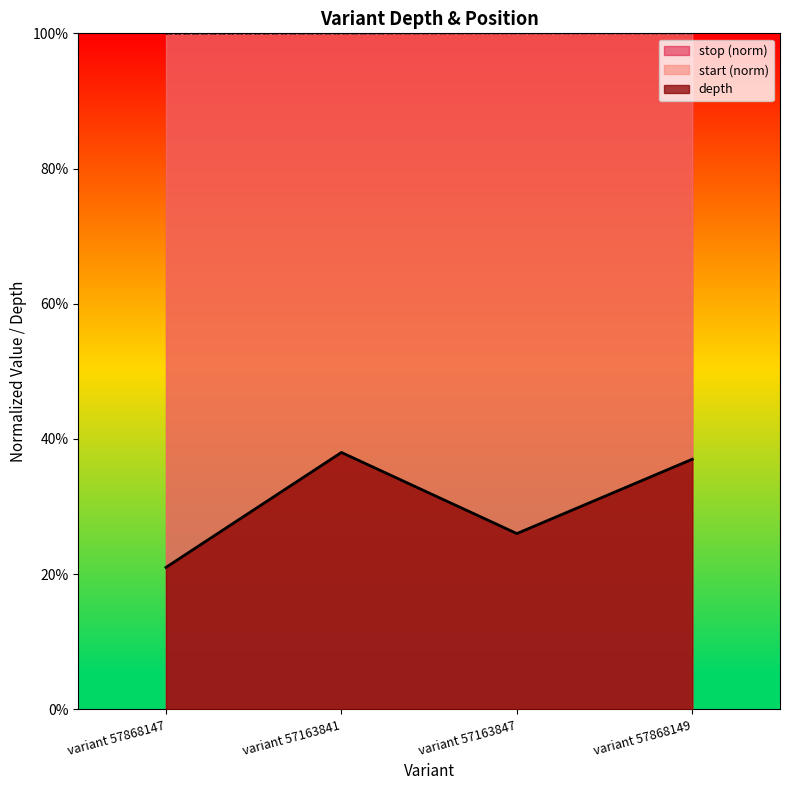

At which category does depth reach its first local peak?

variant 57163841